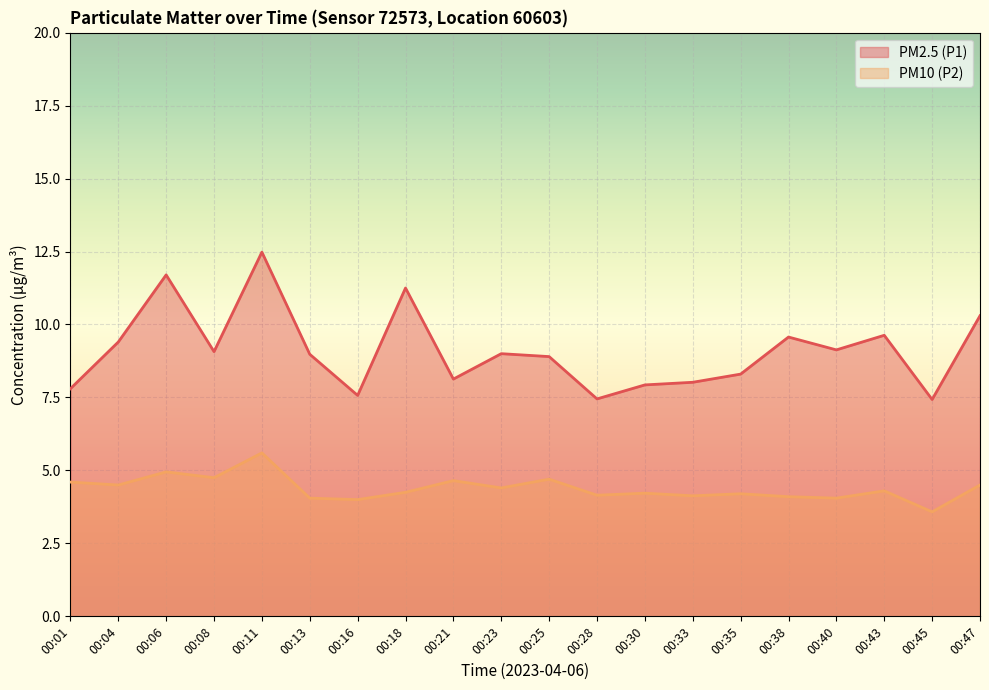

At which label is PM10 (P2) closest to 4?

00:16